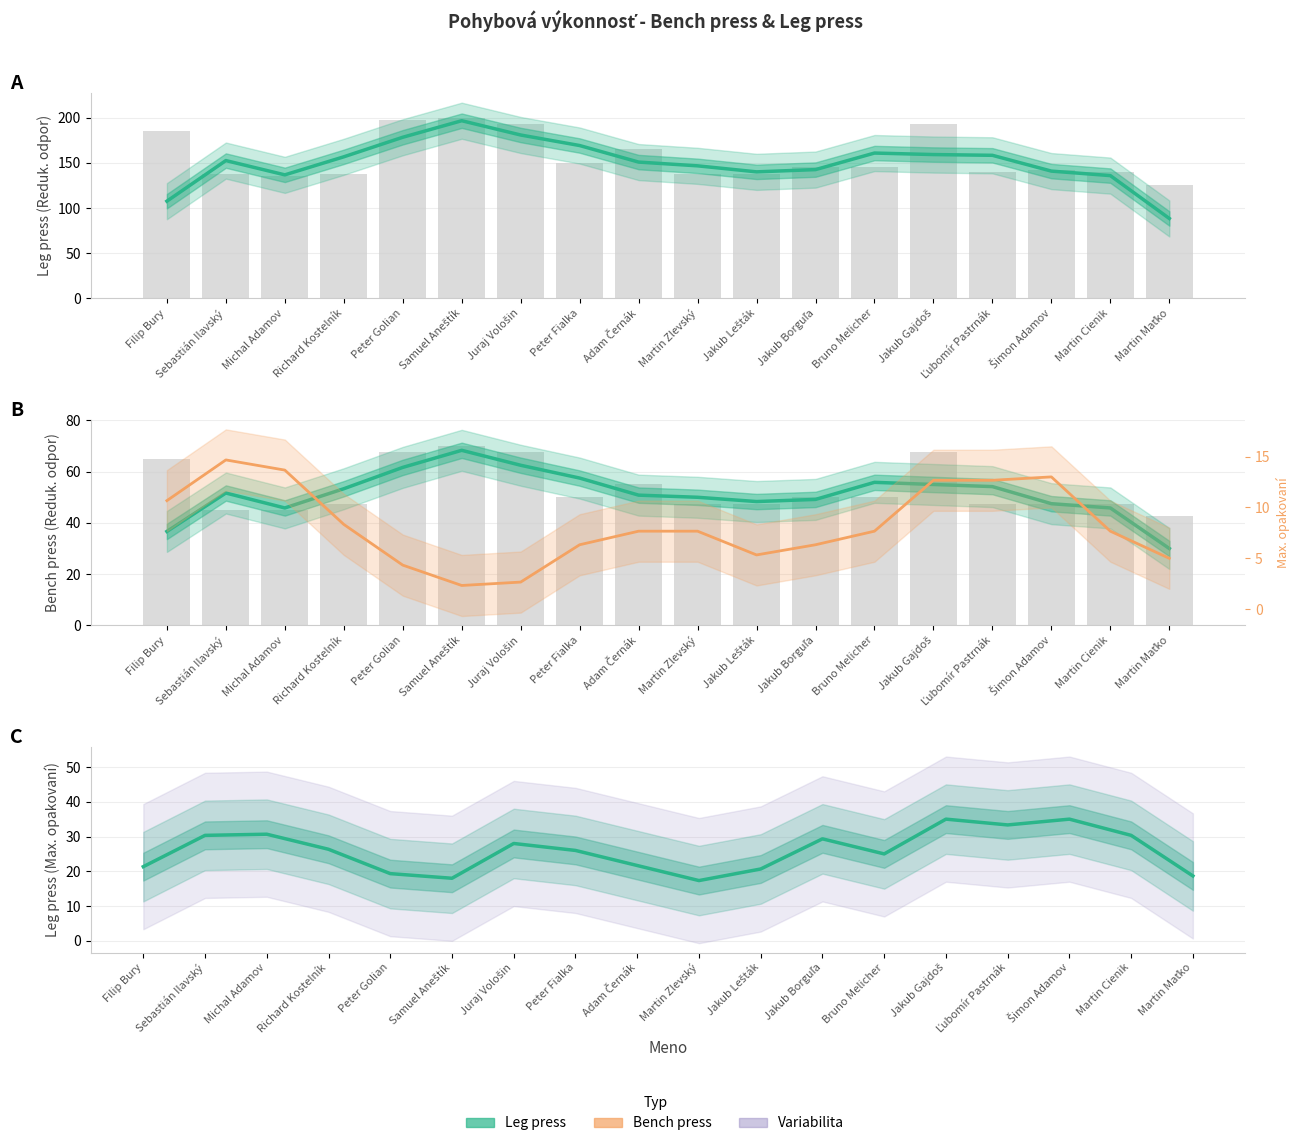

List the series in order of their peak value, lowest first.

Bench press - Max. opakovaní, Leg press - Max. opakovaní, Bench press - Redukovaný odpor, Leg press - Redukovaný odpor